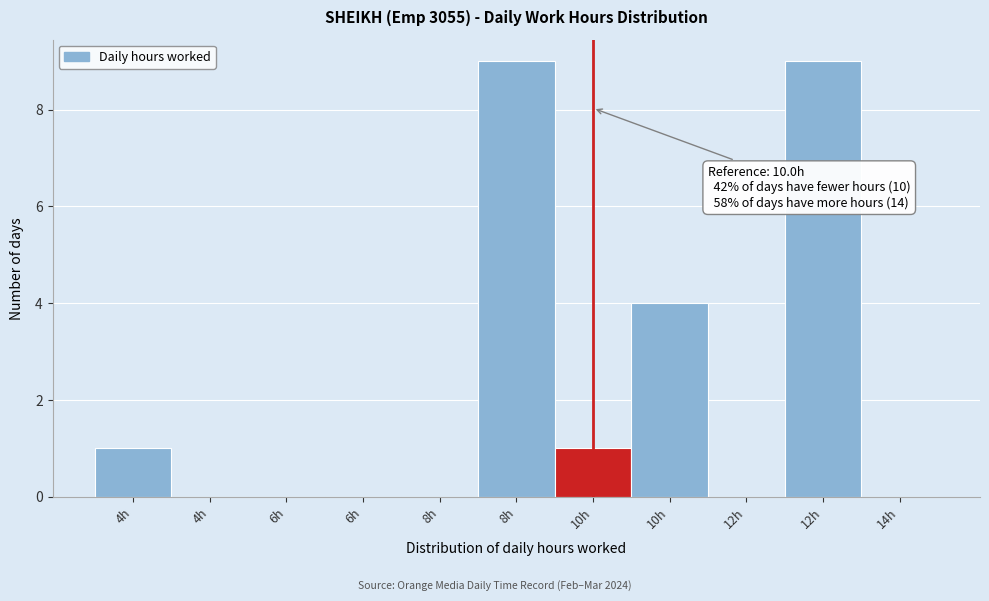

Count the number of categories in the chart.

11